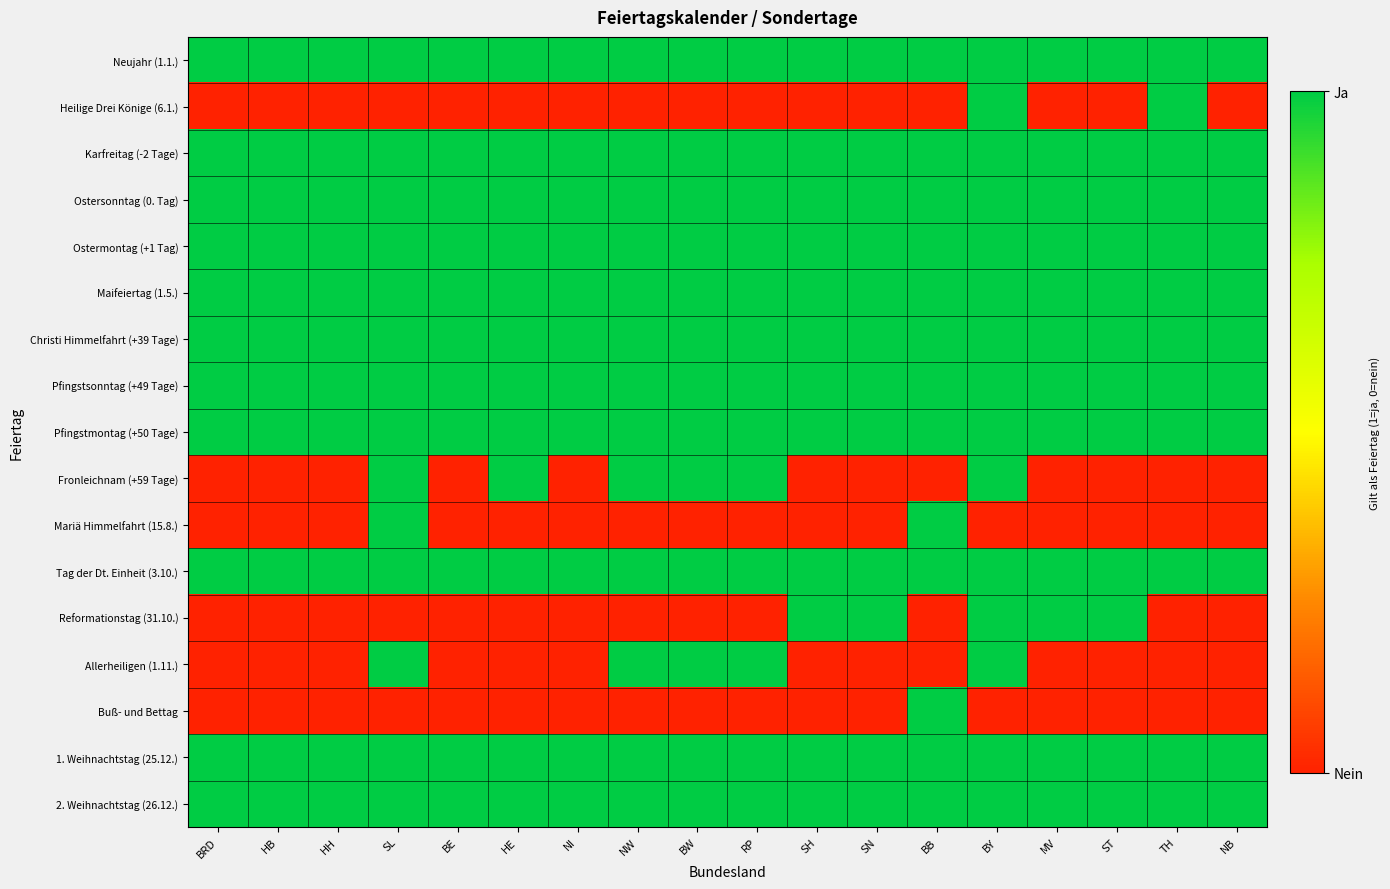

Between HB and SL, which series saw the biggest shift?

Fronleichnam (+59 Tage)